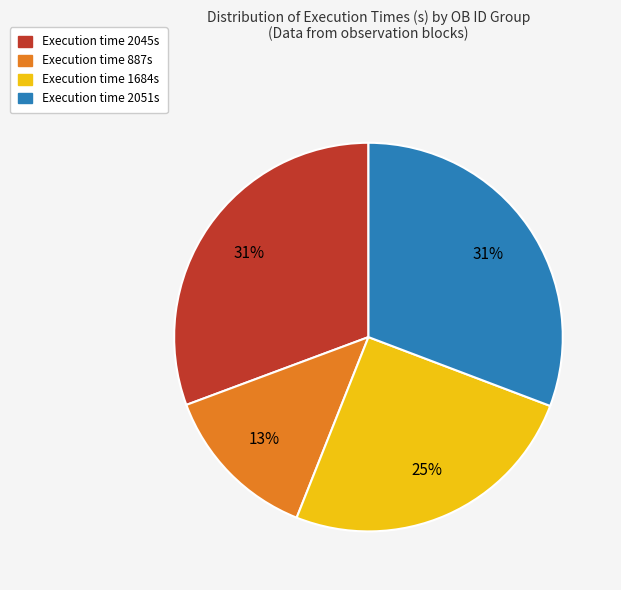

To the nearest percent, what portion does Execution time 2051s represent?

31%